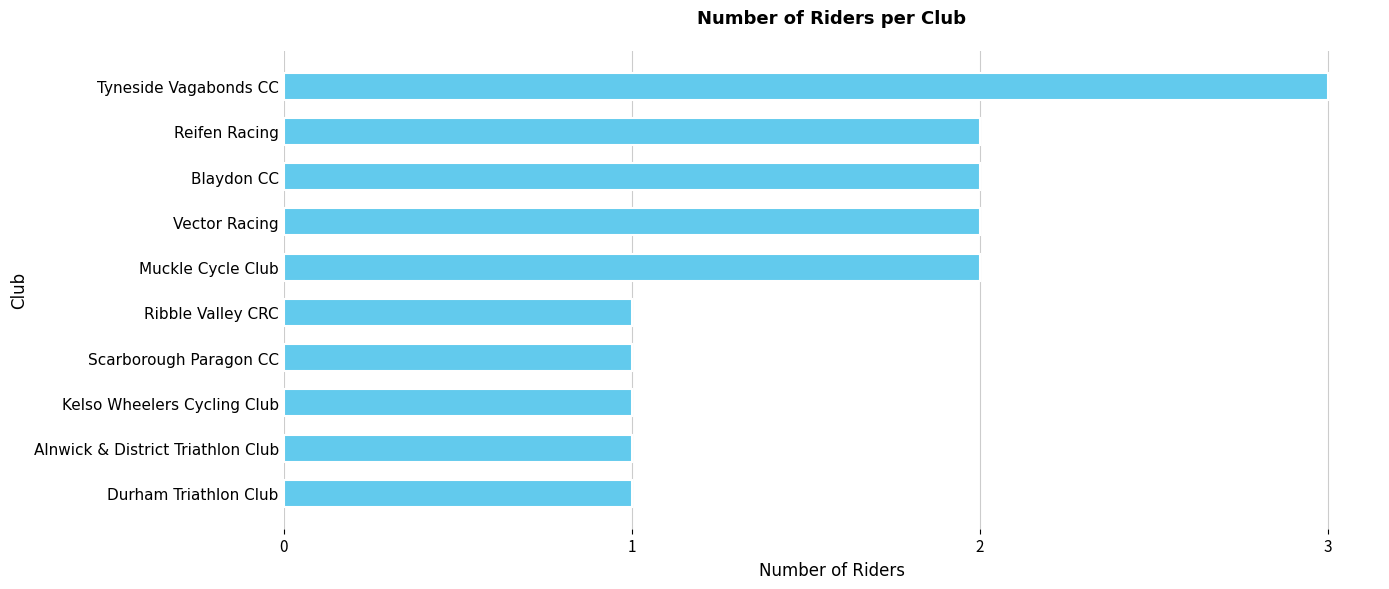

How many values are between 1 and 2?

9